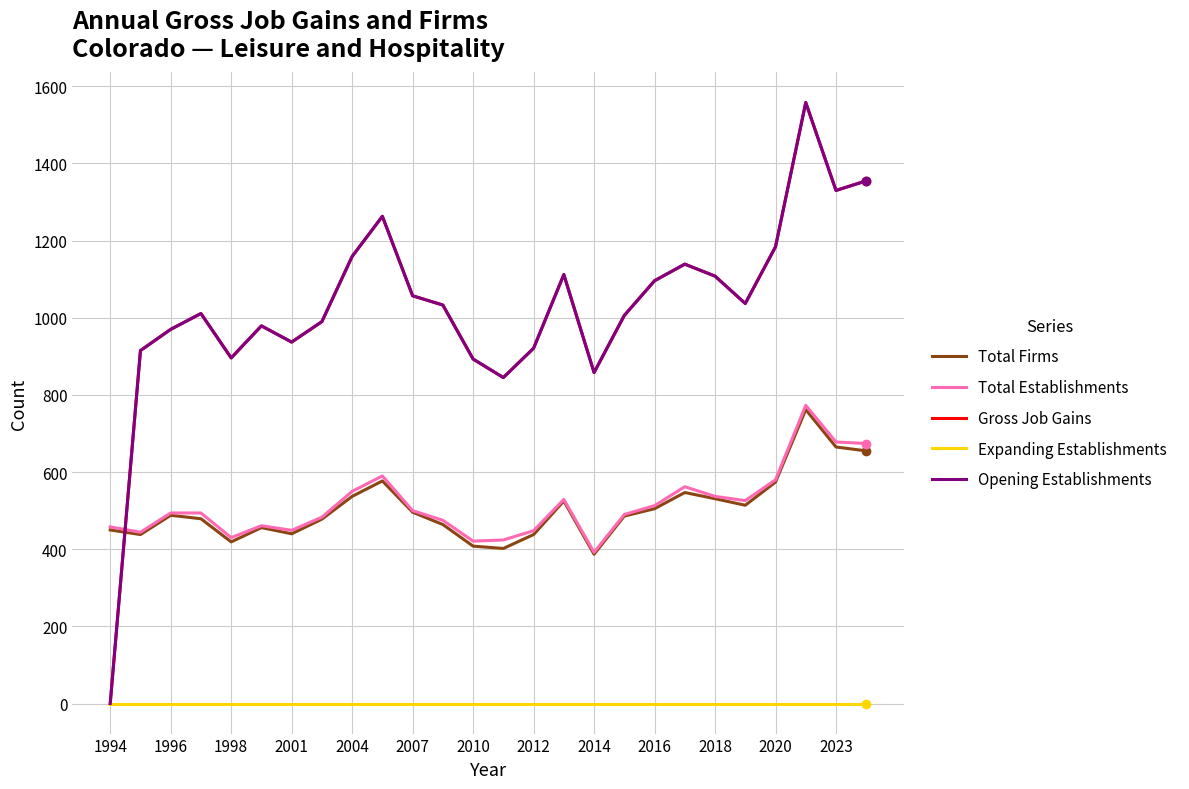

Which series has the widest spread of values?

Gross Job Gains